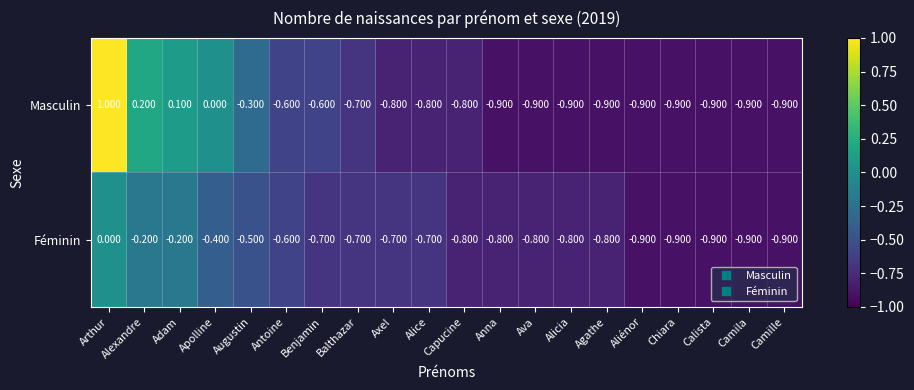

Rank the series by their average value, from lowest to highest.

Féminin, Masculin